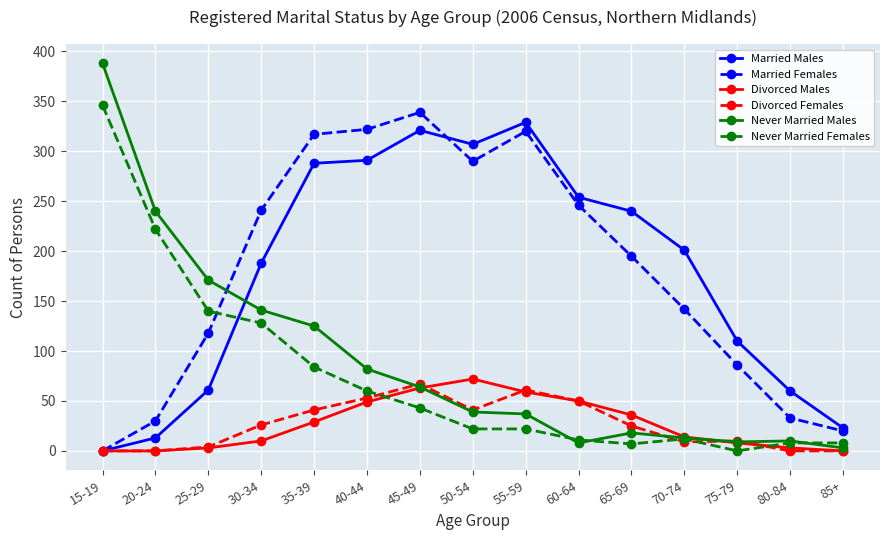

True or false: Never Married Females has more than 0 interior local peaks.

True